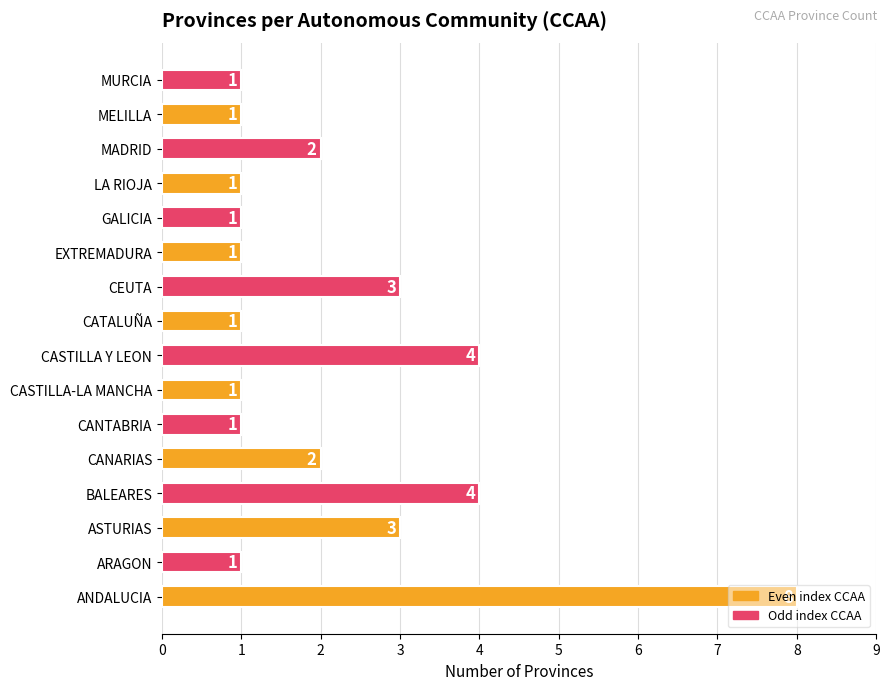

Between CANARIAS and CASTILLA-LA MANCHA, which is larger?

CANARIAS